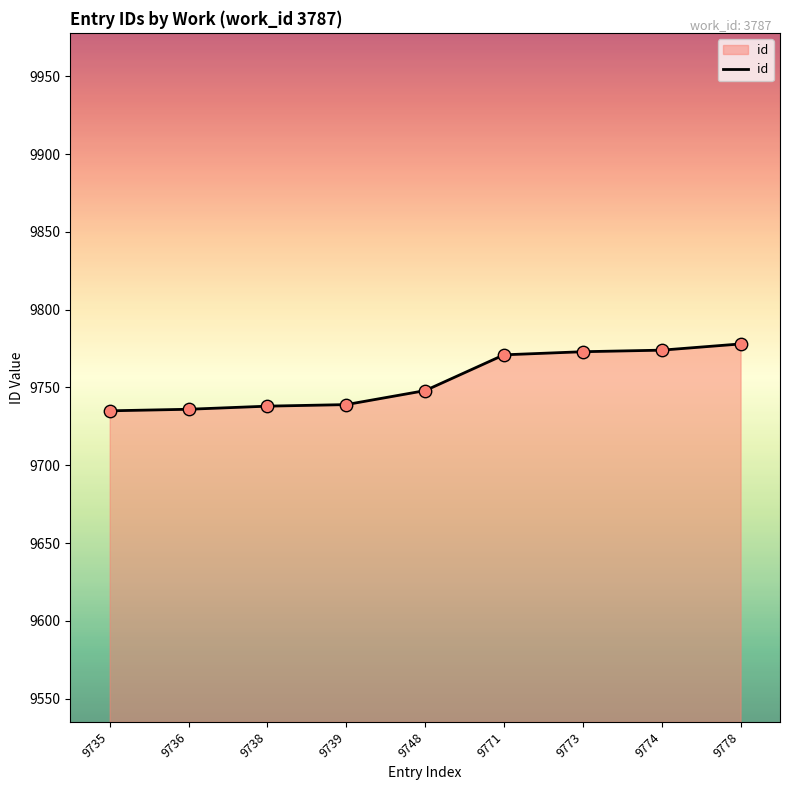

What is the change in value from 9771 to 9773?

+2